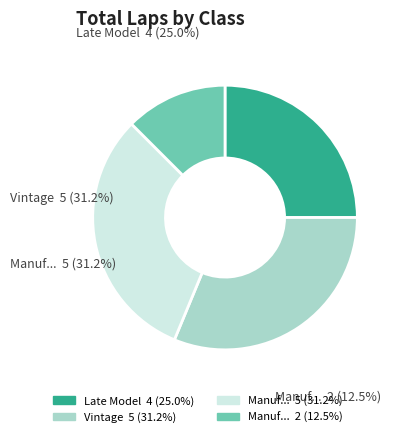

Does any single category account for the majority?

No